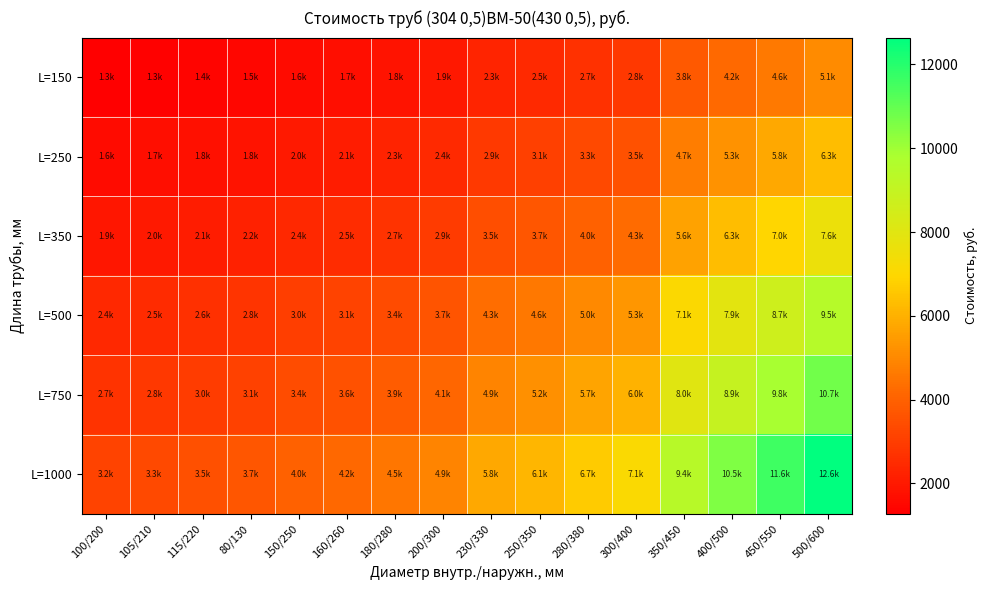

List the series in order of their overall mean, highest first.

L=1000, L=750, L=500, L=350, L=250, L=150